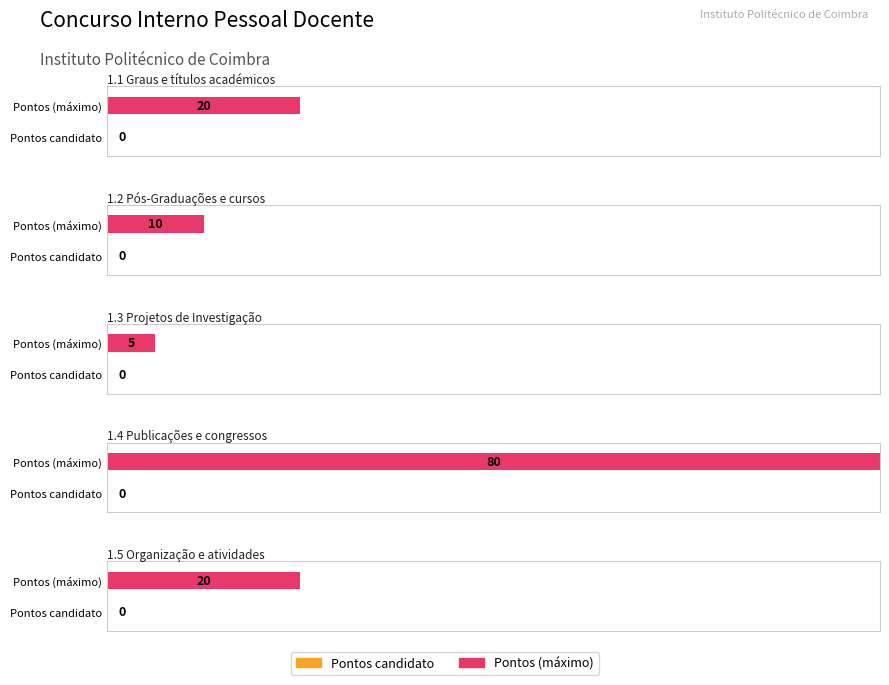

Count the number of data series in this chart.

2